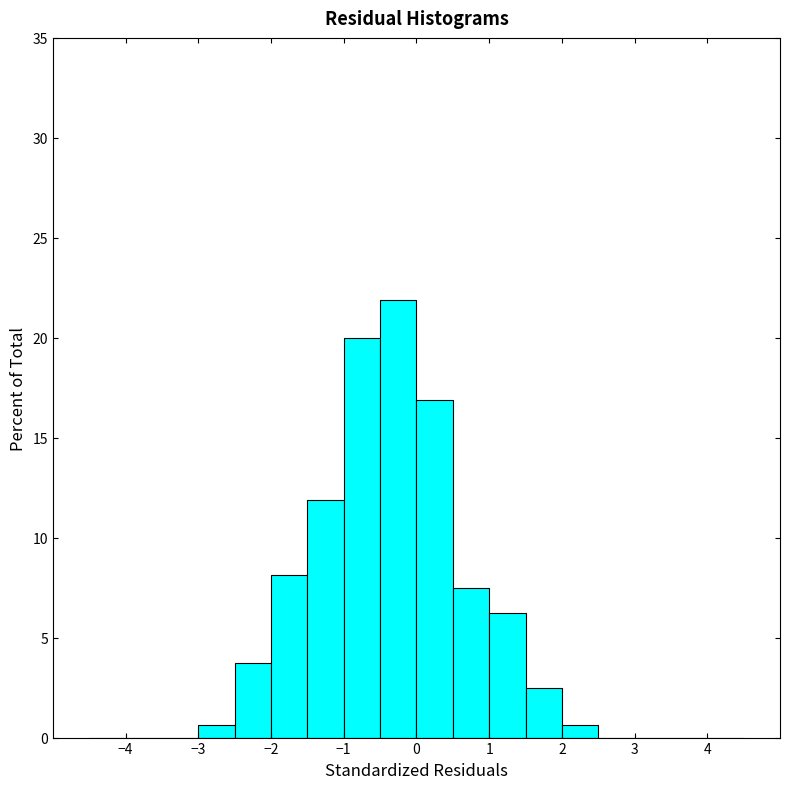

Reading left to right, transcribe this chart: for each bar, give the range it covers on the x-axis and its height. The values are not printed on the chart, so give them approximately, as read against the axis.

-4.5 to -4.0: 0
-4.0 to -3.5: 0
-3.5 to -3.0: 0
-3.0 to -2.5: 0.5
-2.5 to -2.0: 4.0
-2.0 to -1.5: 8.0
-1.5 to -1.0: 12.0
-1.0 to -0.5: 20.0
-0.5 to 0.0: 22.0
0.0 to 0.5: 17.0
0.5 to 1.0: 7.5
1.0 to 1.5: 6.5
1.5 to 2.0: 2.5
2.0 to 2.5: 0.5
2.5 to 3.0: 0
3.0 to 3.5: 0
3.5 to 4.0: 0
4.0 to 4.5: 0